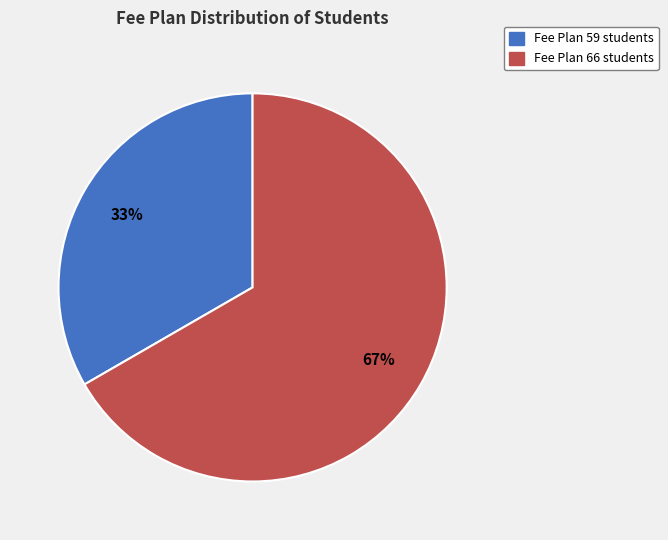

Is there any slice that represents more than half of the pie?

Yes